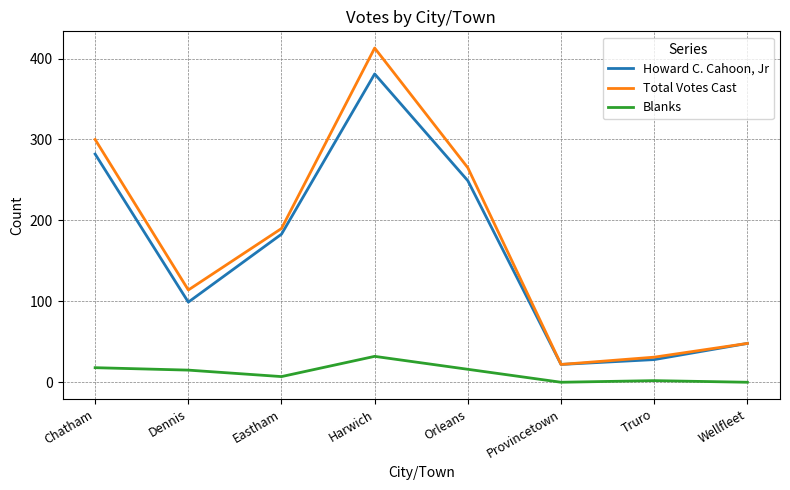

True or false: Howard C. Cahoon, Jr has a value of 177 at Dennis.

False